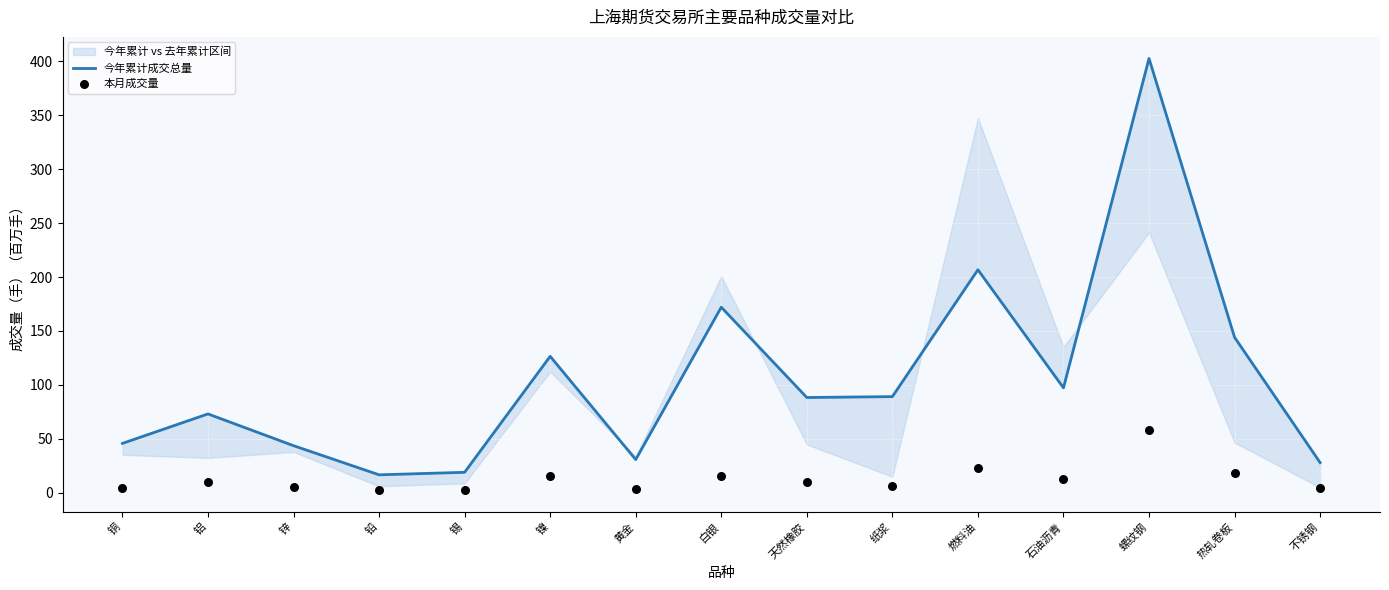

What is the total value across all series at 锌?

49.2